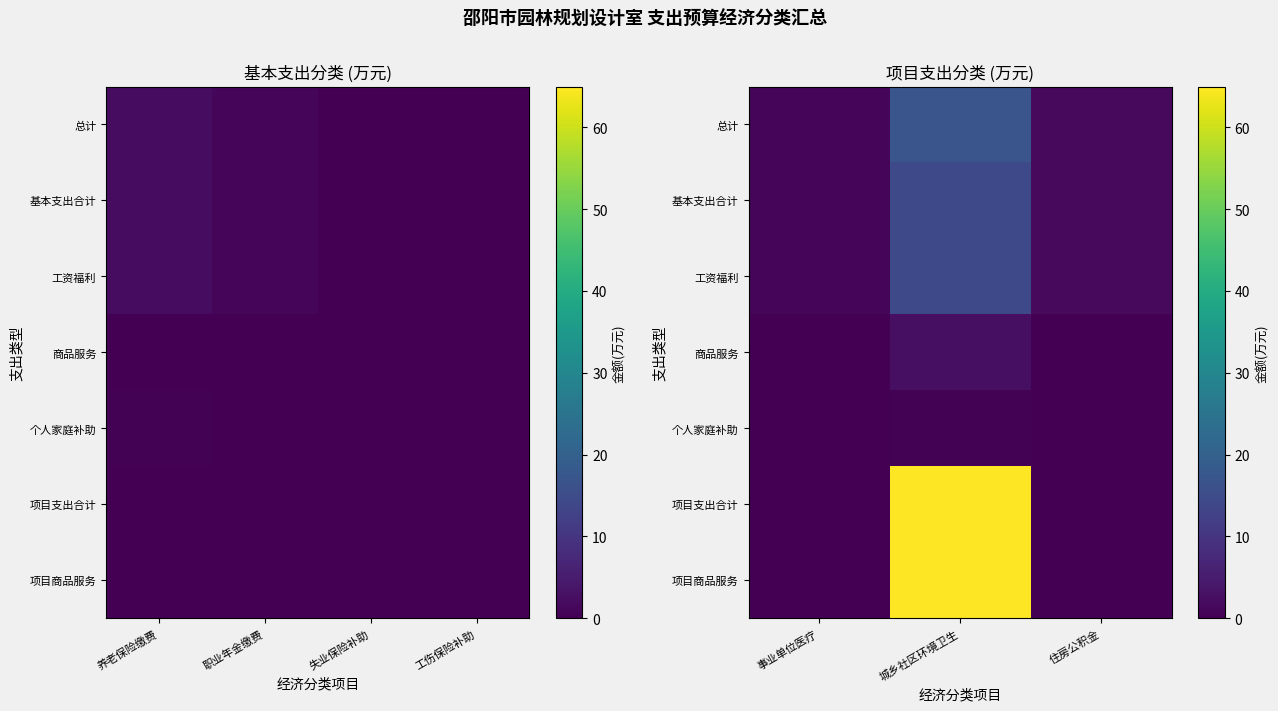

What is the difference between the maximum and second lowest values in the 总计 series?

15.4